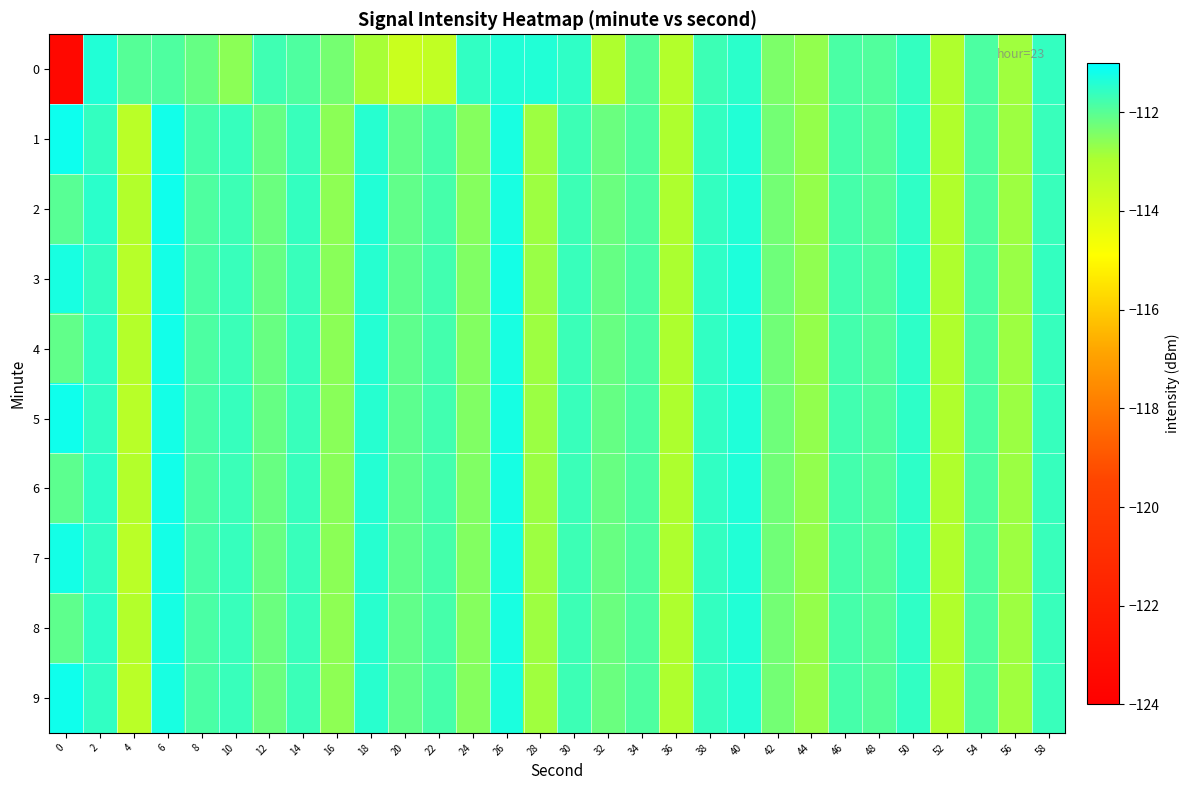

How many distinct data groups are displayed?

10